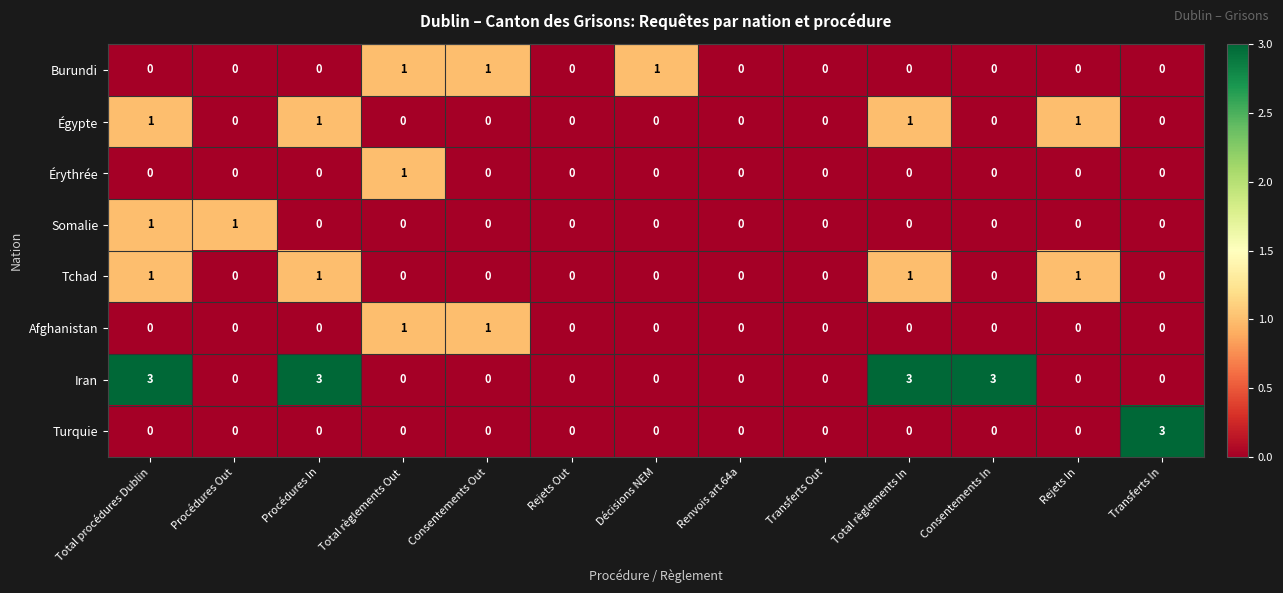

The value of Turquie at Transferts In is 2. True or false?

False